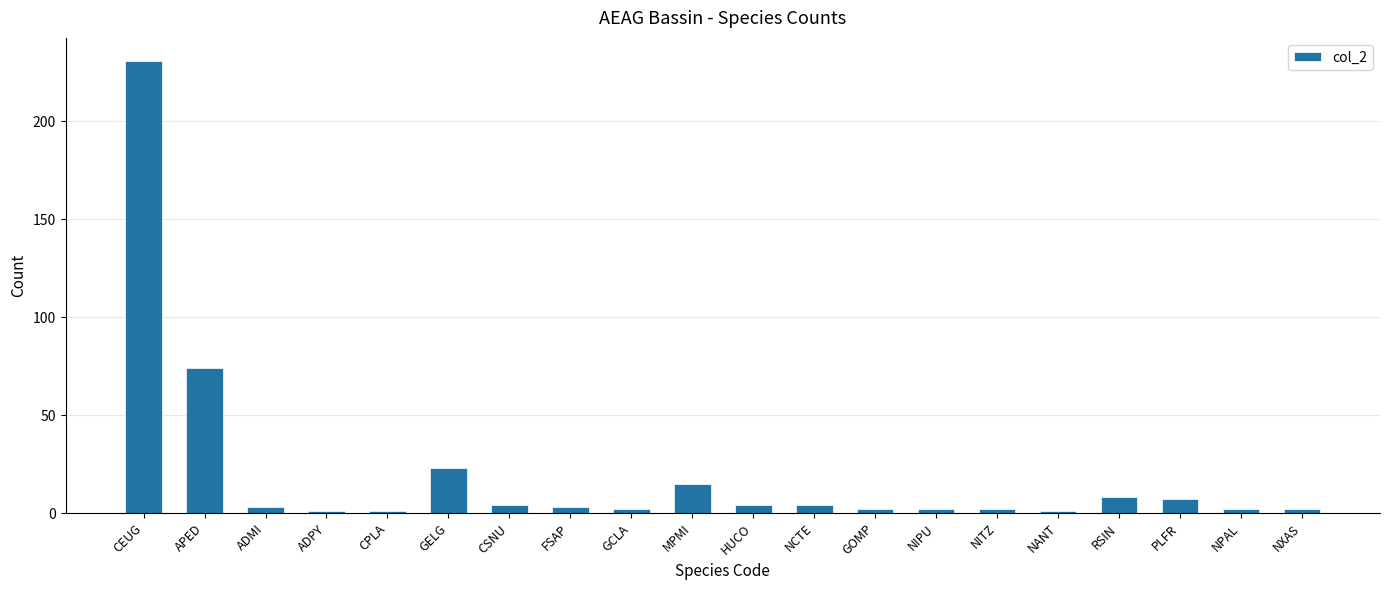

What is the smallest value displayed?

1